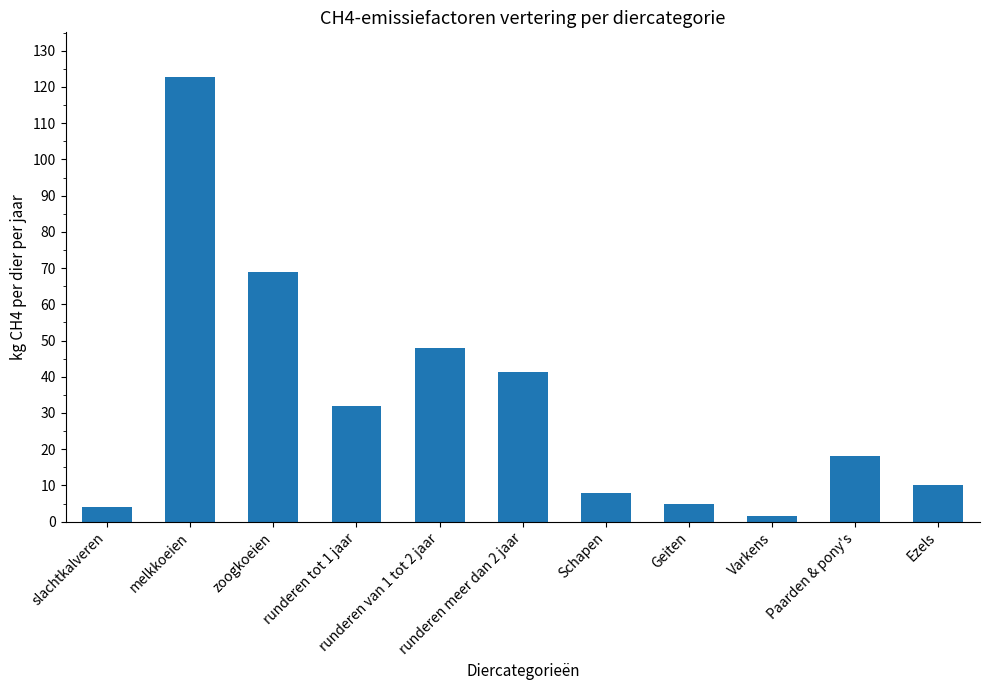

What is the value of the 5th bar from the left?

47.8